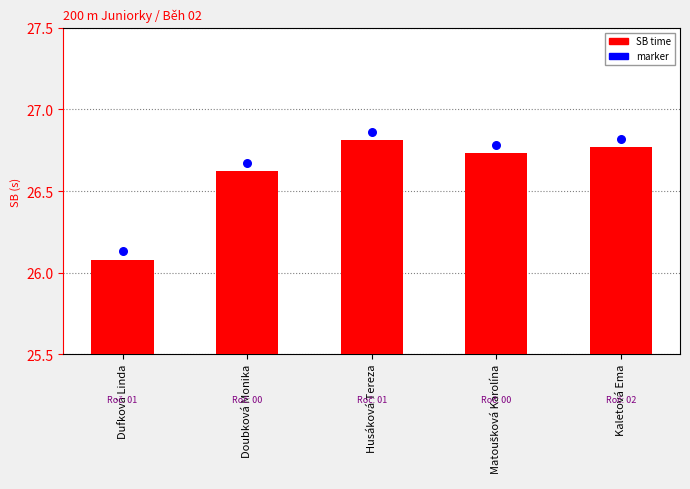

What are all the series names shown in the legend?

SB, marker